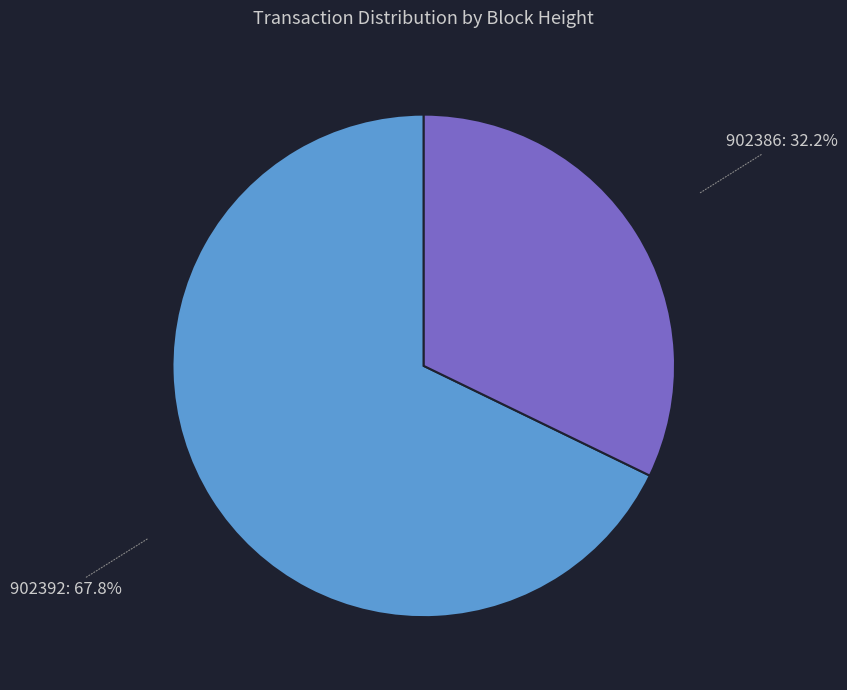

Which has a higher value, 902386 or 902392?

902392